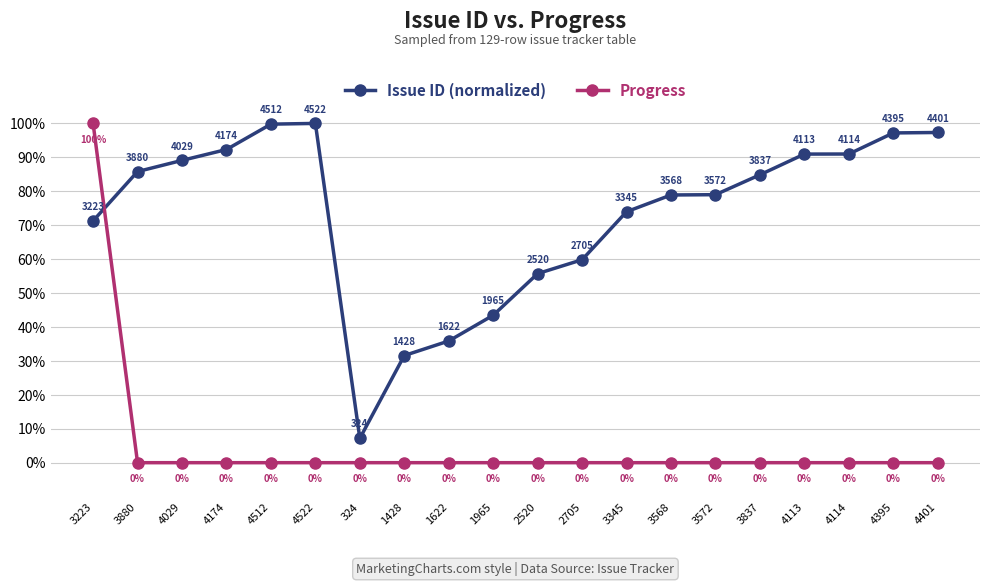

Which series has the largest range (max minus min)?

Progress